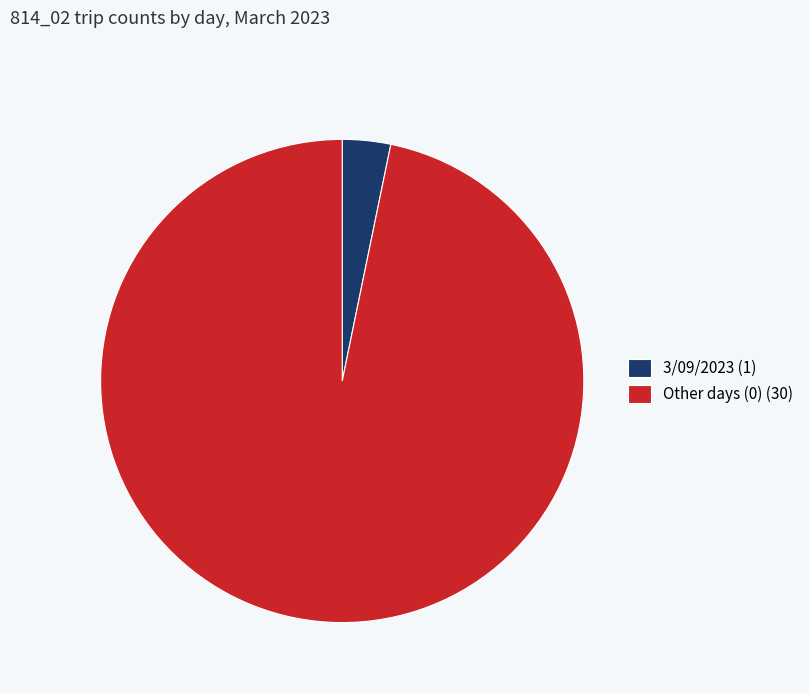

Which slice is the smallest?

3/09/2023 (1)